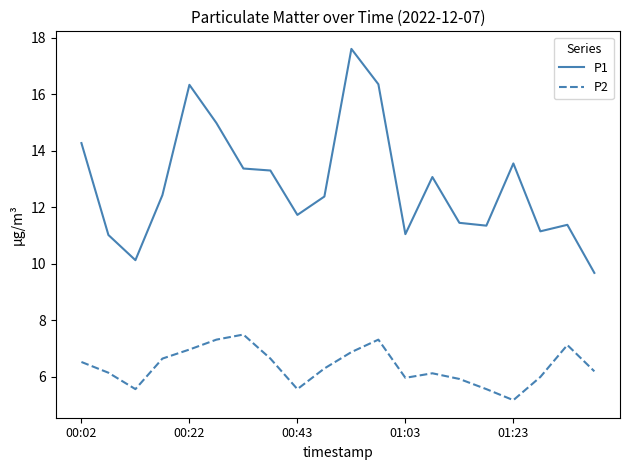

Which series has the largest range (max minus min)?

P1